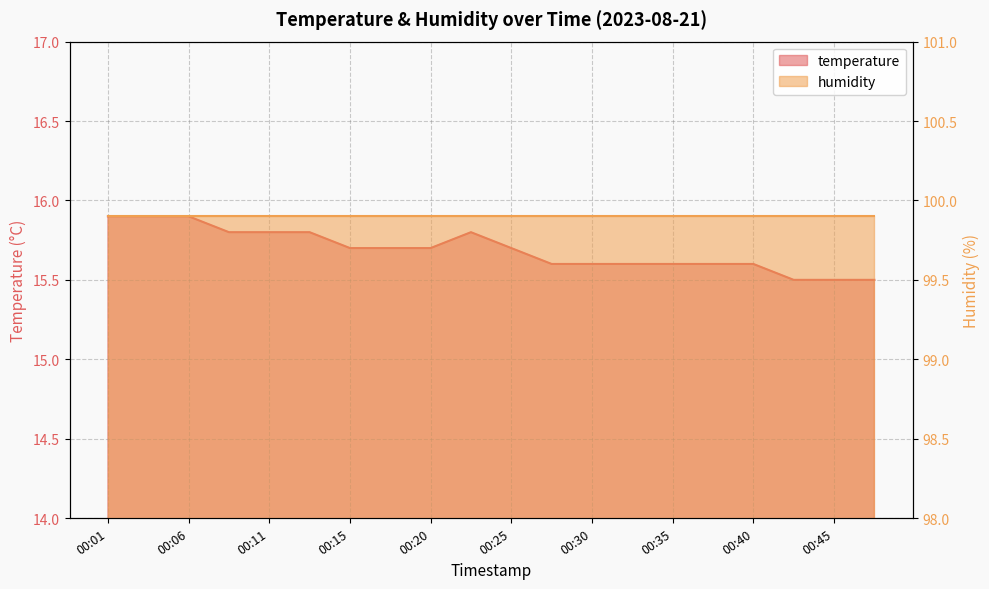

What is the average value?

15.7